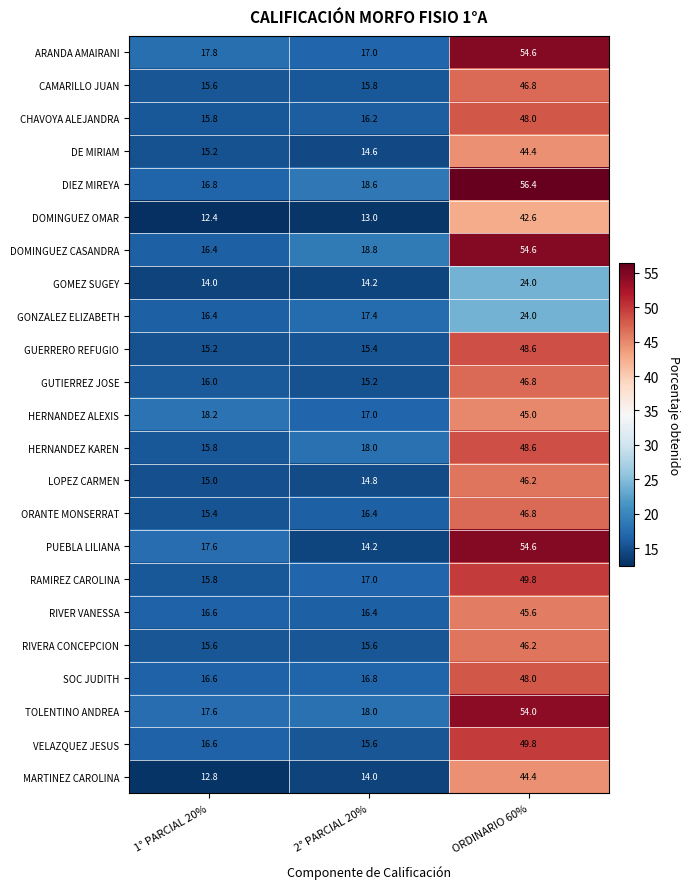

At how many categories does at least one series exceed 40?

1